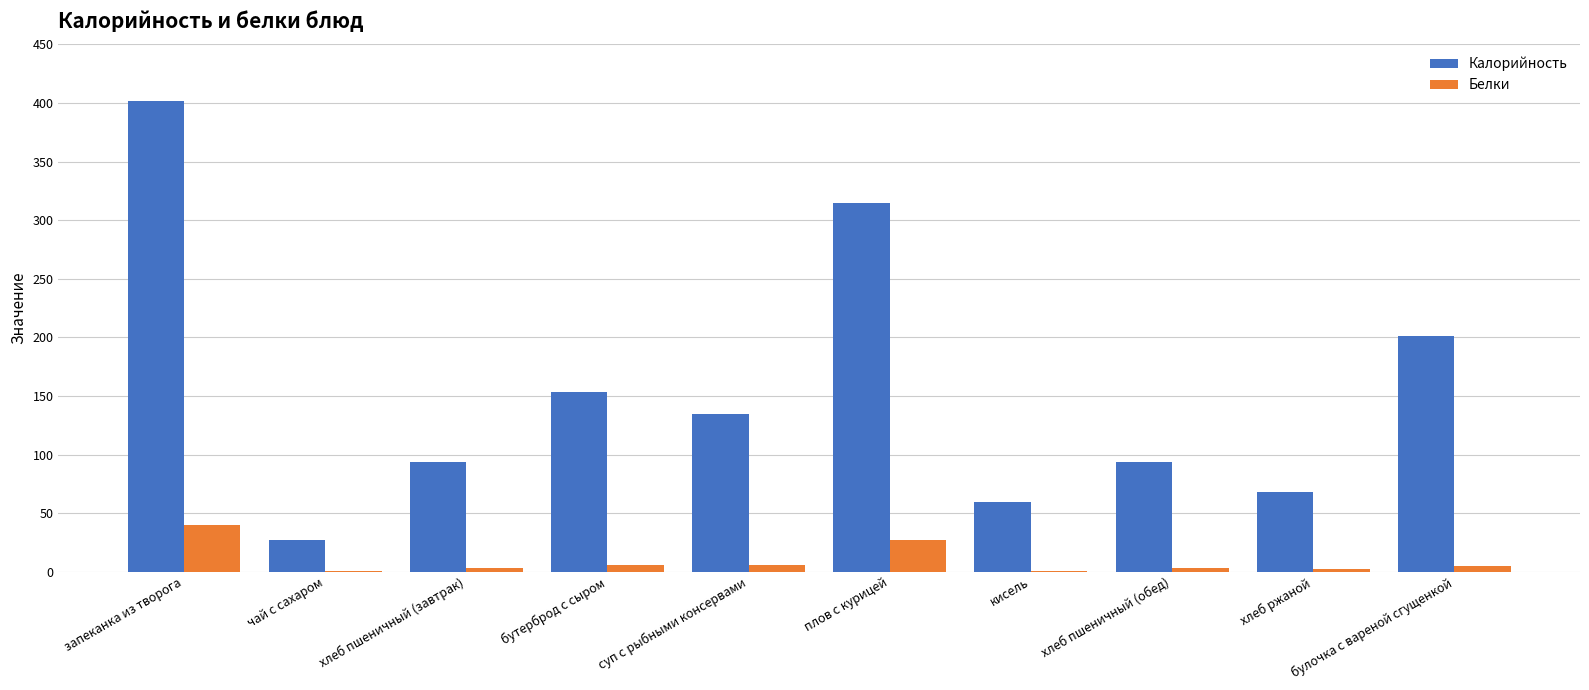

Is it true that Калорийность equals 26.8 at чай с сахаром?

True